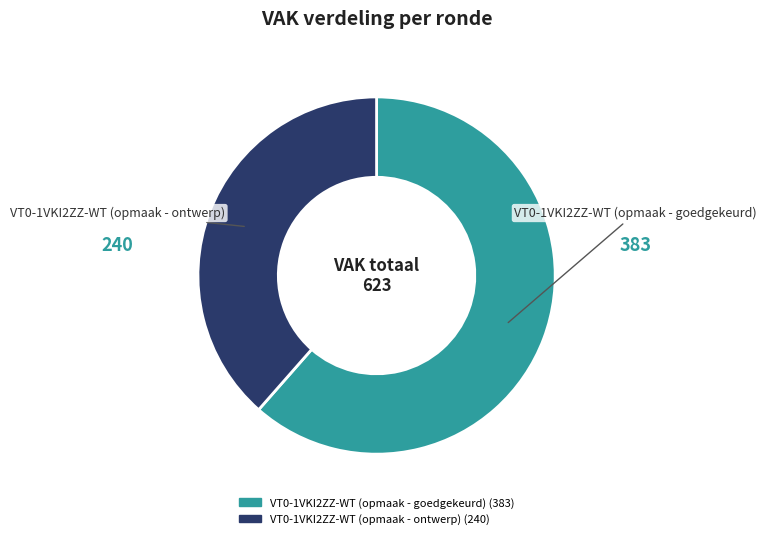

Is it true that VT0-1VKI2ZZ-WT (opmaak - ontwerp) is 27% of the pie?

False